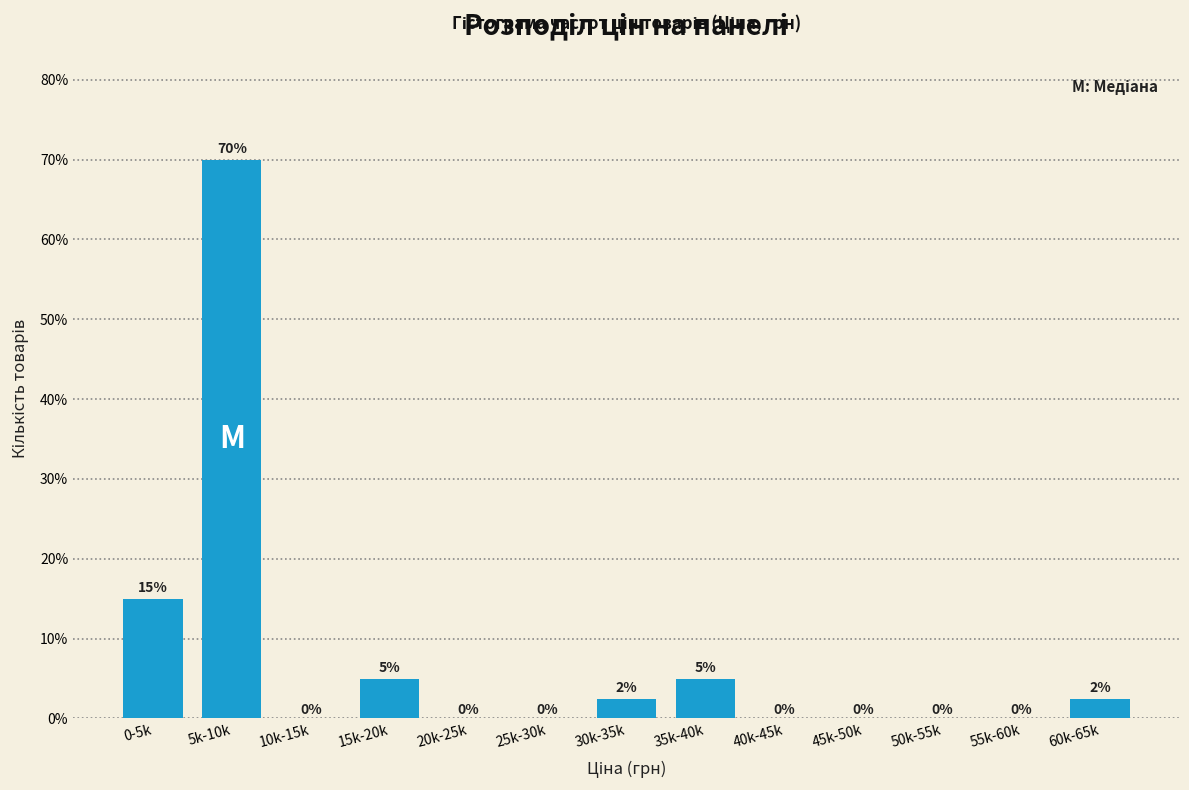

What is the sum of the values at 45k-50k and 0-5k?

15.0